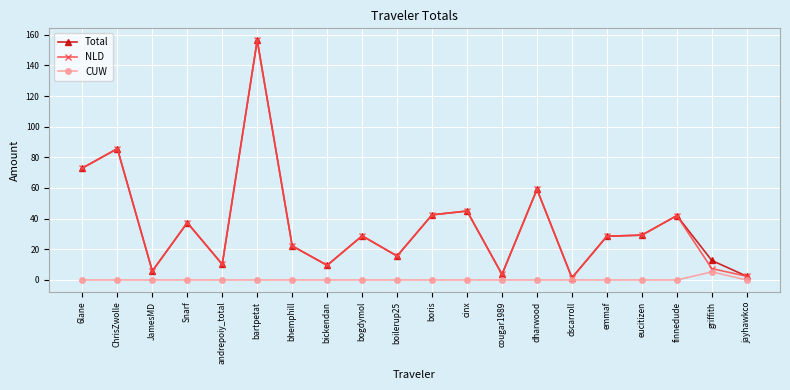

What is the highest value of the NLD series?

156.3